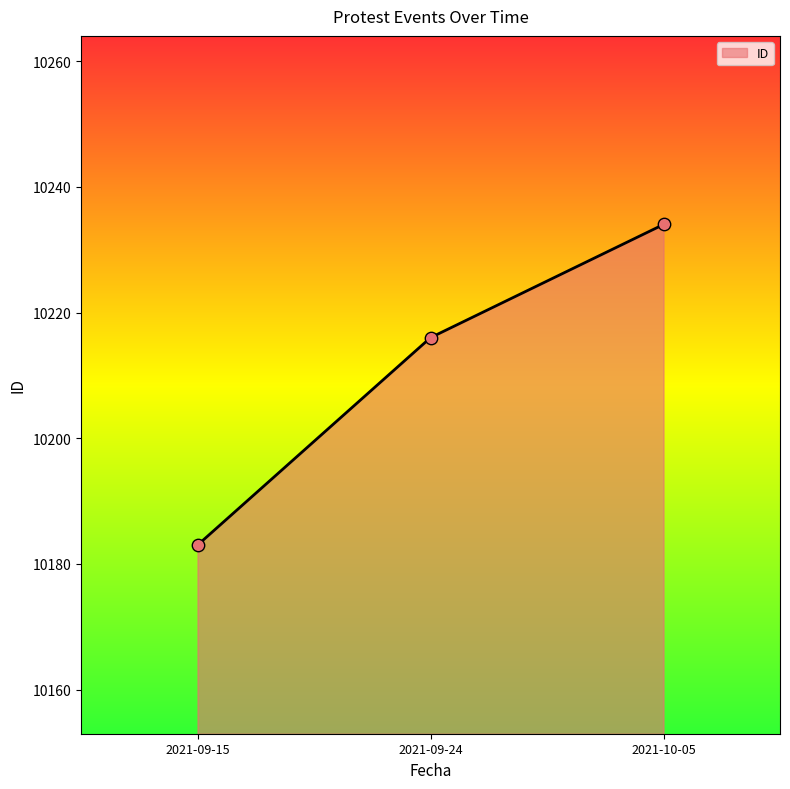

What is the change in value from 2021-09-24 to 2021-10-05?

+18